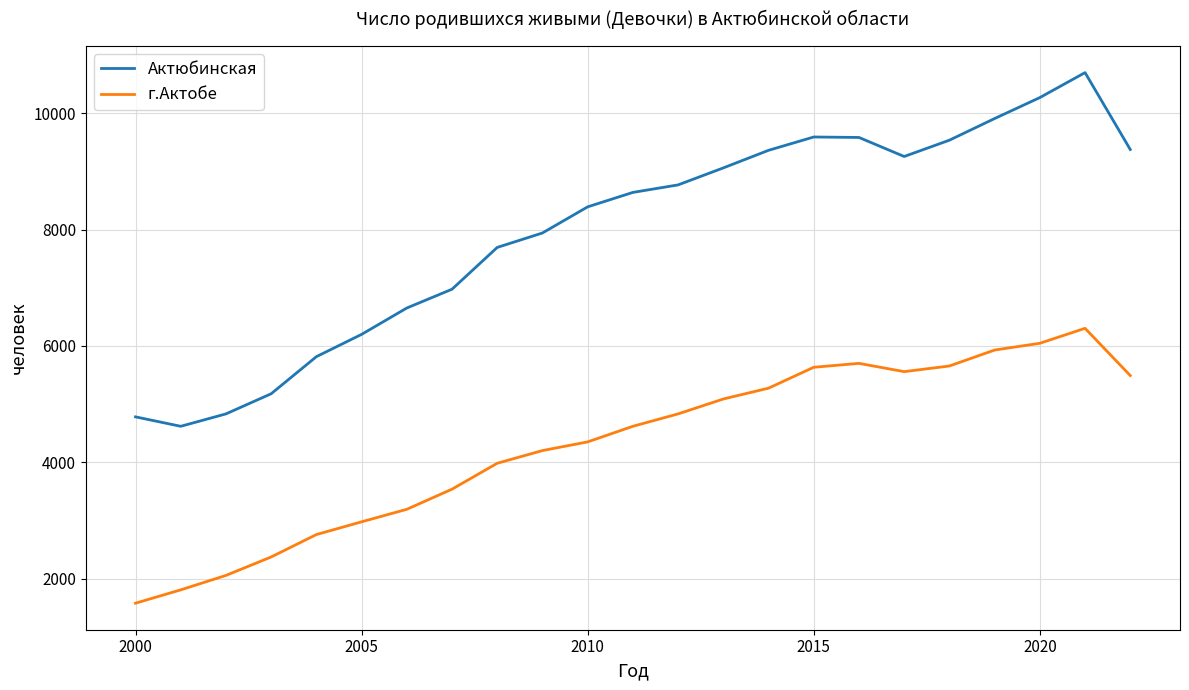

What is the minimum value for г.Актобе?

1581